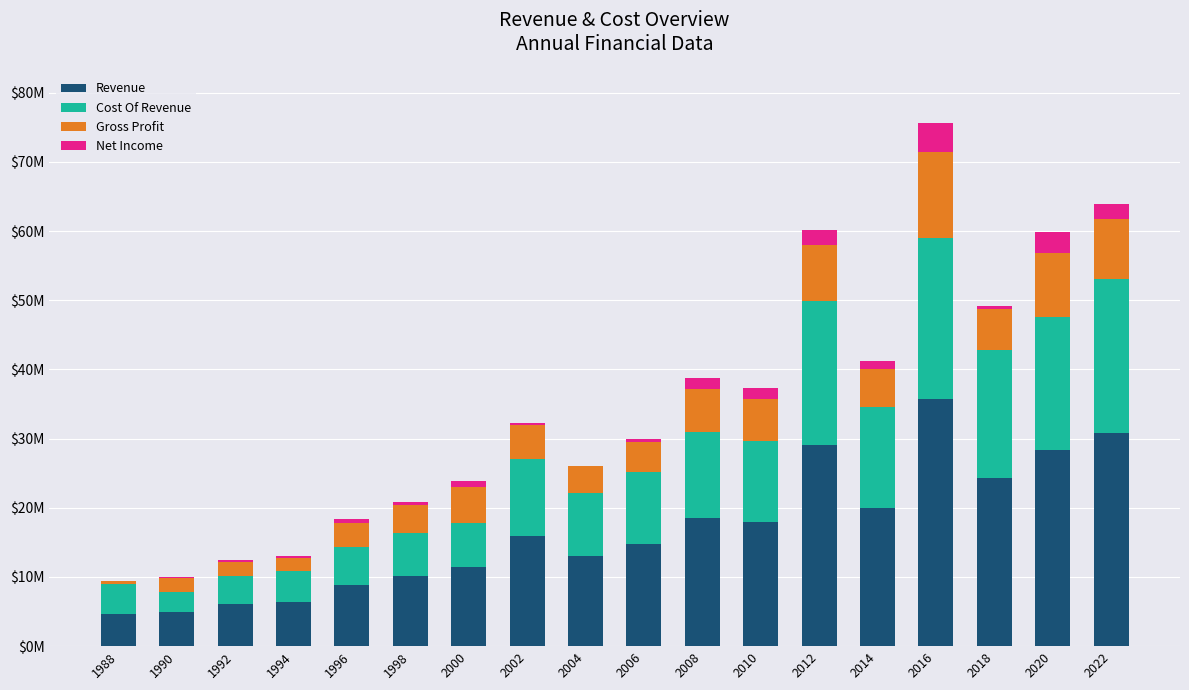

What are all the series names shown in the legend?

Revenue, Cost Of Revenue, Gross Profit, Net Income